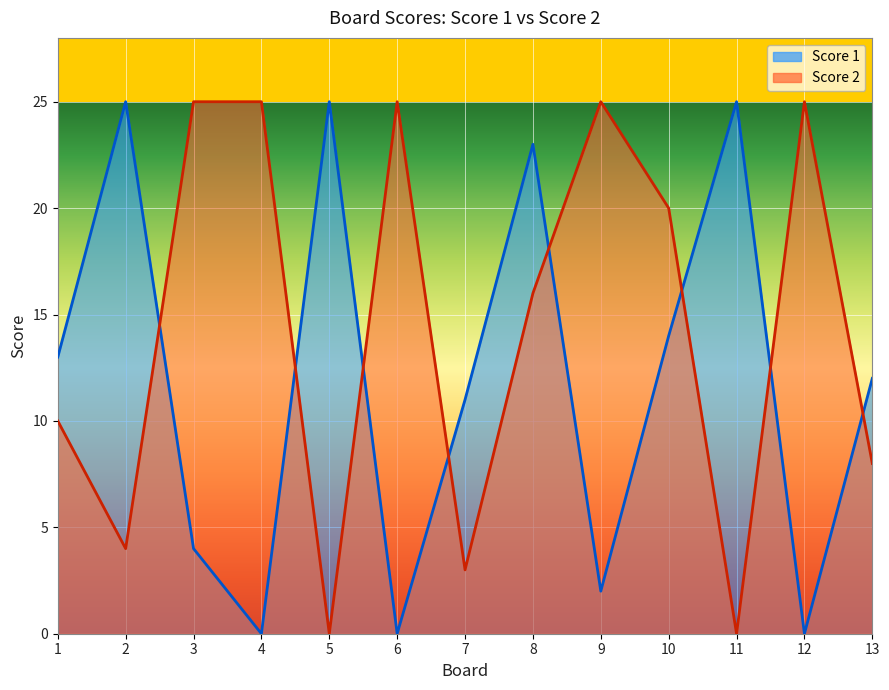

How many values in the Score 1 series exceed 12?

6